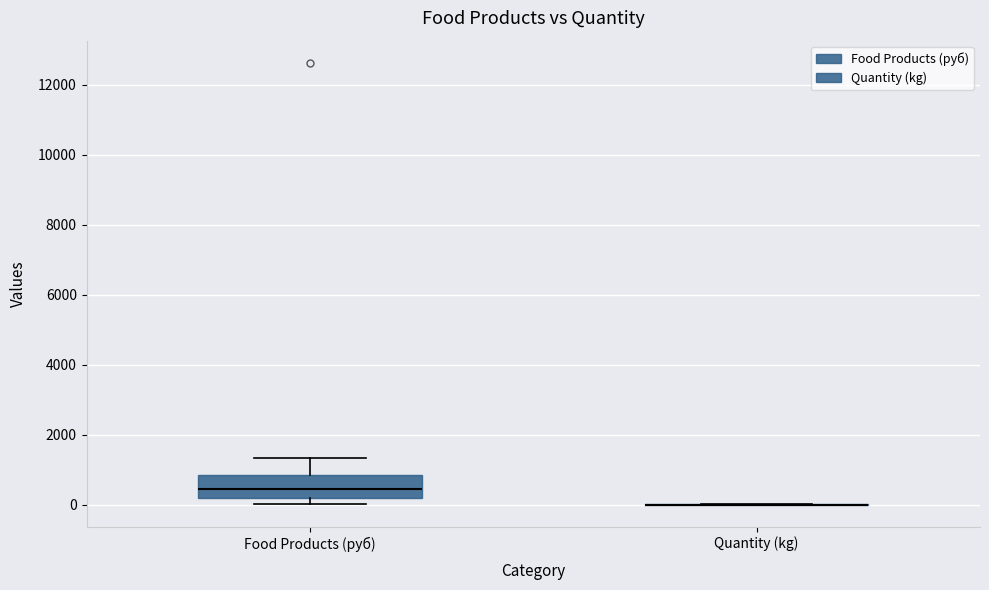

Comparing the boxes themselves (not the whiskers), which one is the tallest?

Food Products (руб)